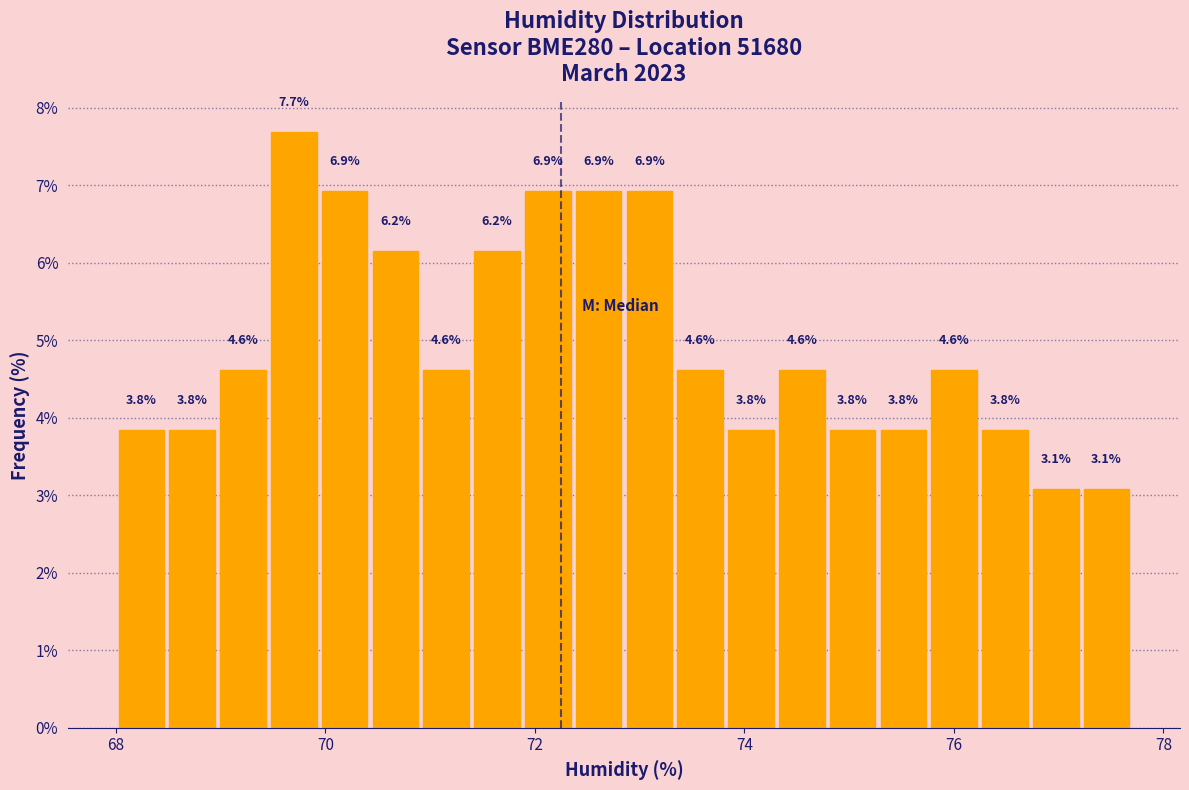

Around what value on the x-axis is the tallest bar? Give the approximate position of its centre, as read against the axis.

69.6